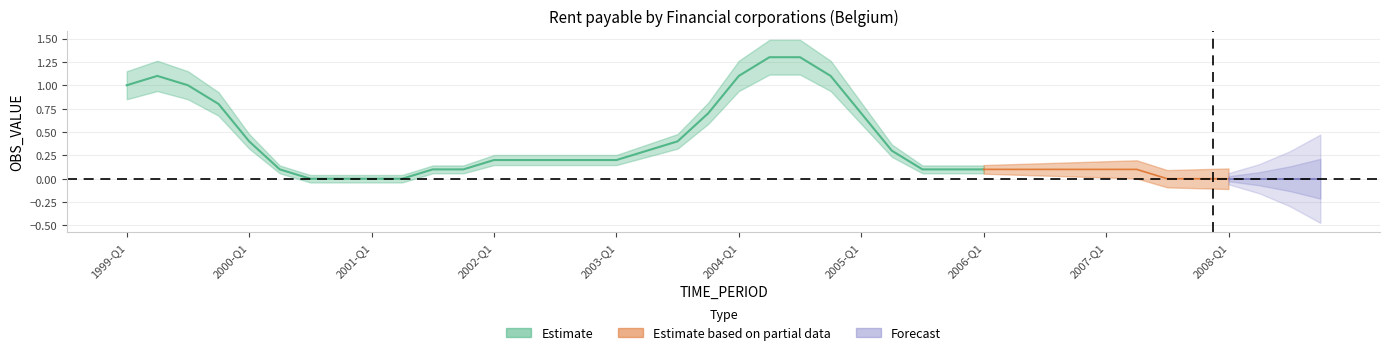

Reading right to left, what are all the values shown in this chart?

0.0	0.0	0.0	0.0	0.0	0.0	0.1	0.1	0.1	0.1	0.1	0.1	0.1	0.1	0.3	0.7	1.1	1.3	1.3	1.1	0.7	0.4	0.3	0.2	0.2	0.2	0.2	0.2	0.1	0.1	0.0	0.0	0.0	0.0	0.1	0.4	0.8	1.0	1.1	1.0